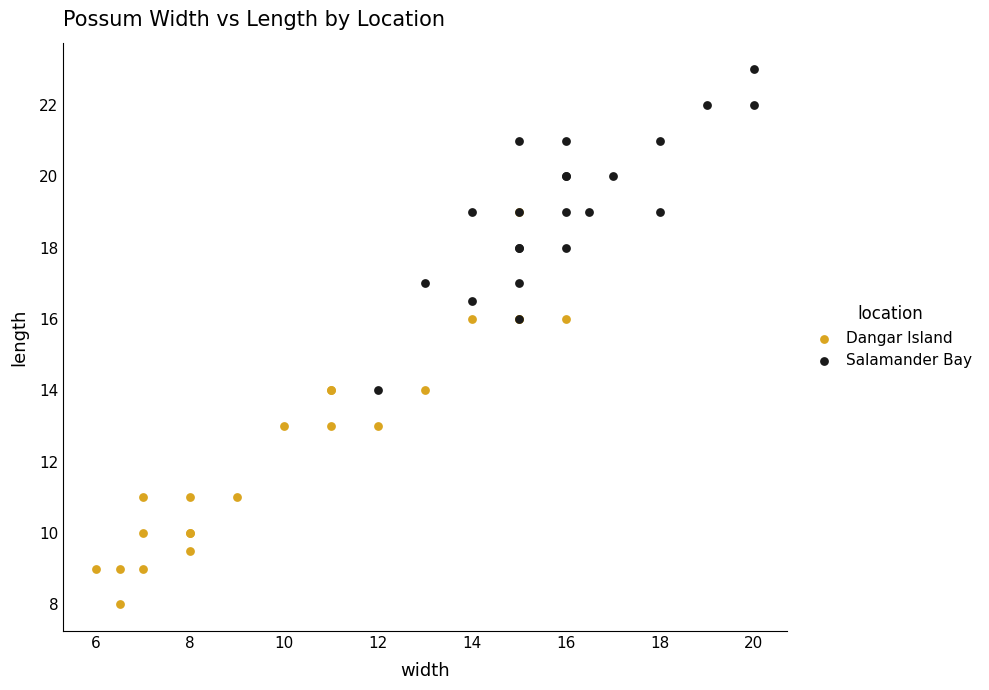

Which series reaches the minimum Y coordinate?

Dangar Island